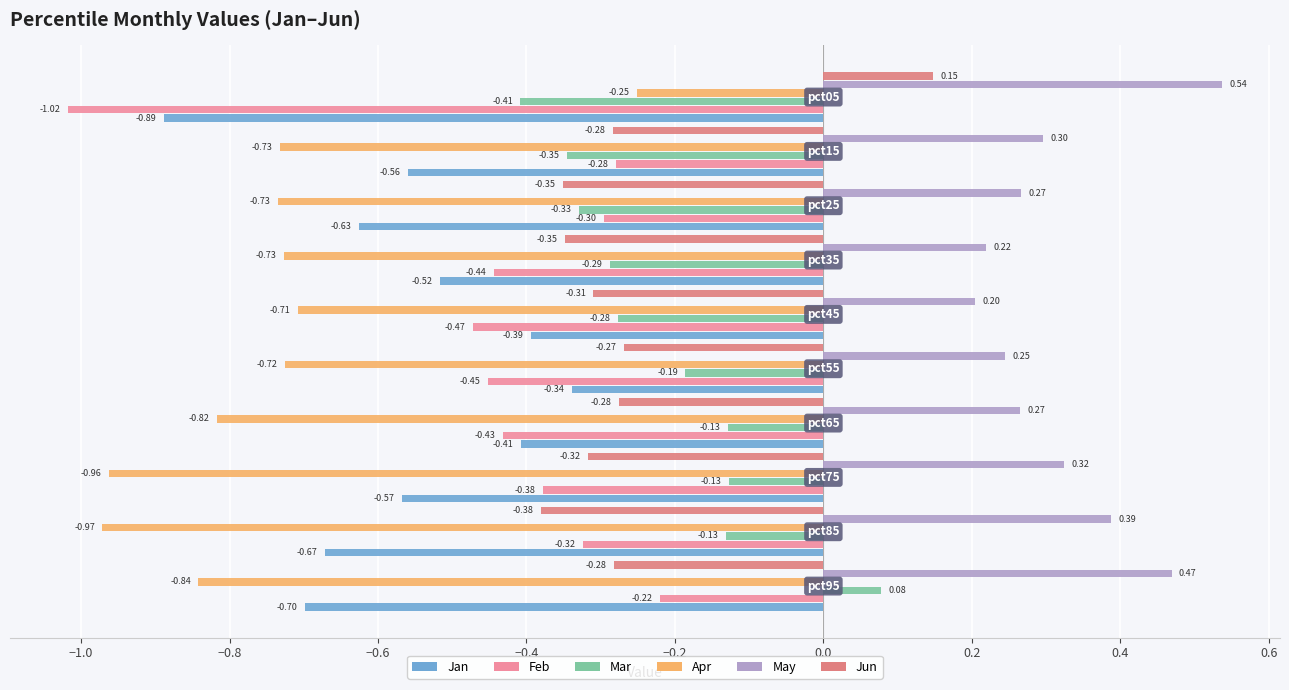

What is the minimum value for Jan?

-0.9